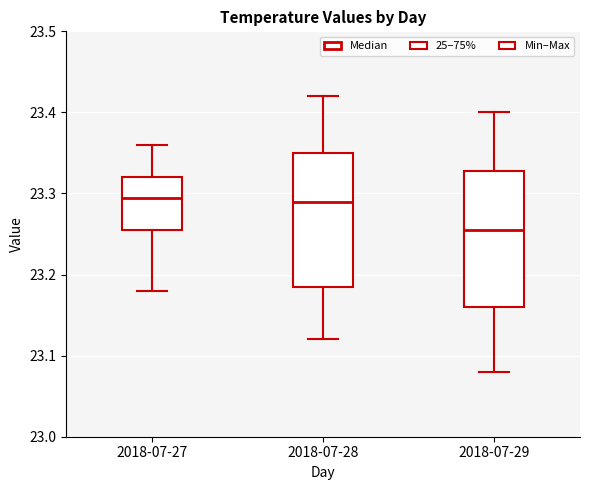

Reading left to right, read every box against the y-axis: the position of its median line, the range the box covers, and the ends of its whiskers. The values are not printed on the chart, so give them approximately, as read against the axis.

2018-07-27: median 23.30, box 23.26 to 23.32, whiskers 23.18 to 23.36
2018-07-28: median 23.29, box 23.19 to 23.35, whiskers 23.12 to 23.42
2018-07-29: median 23.26, box 23.16 to 23.33, whiskers 23.08 to 23.40